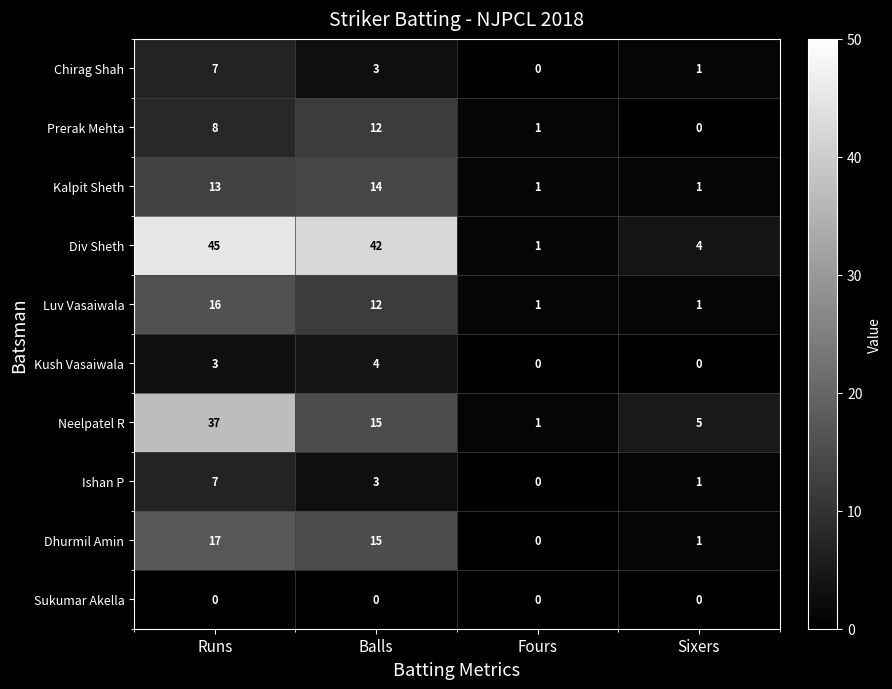

Count the Kush Vasaiwala values in the range 0 to 4.

4